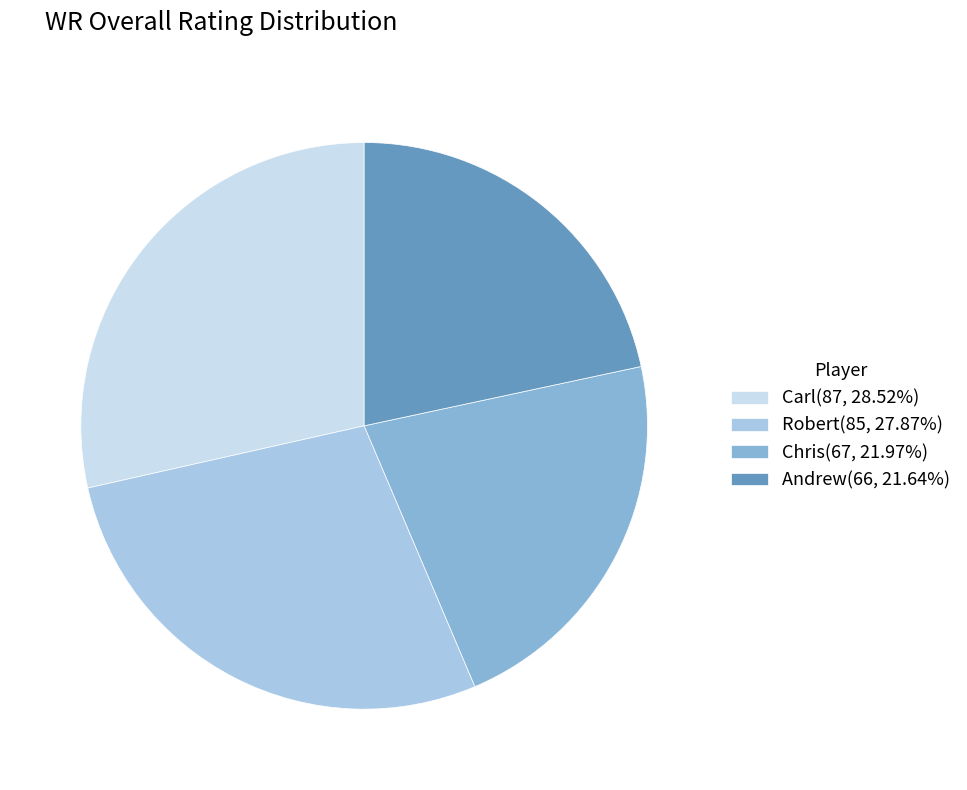

Count the number of slices in the pie.

4